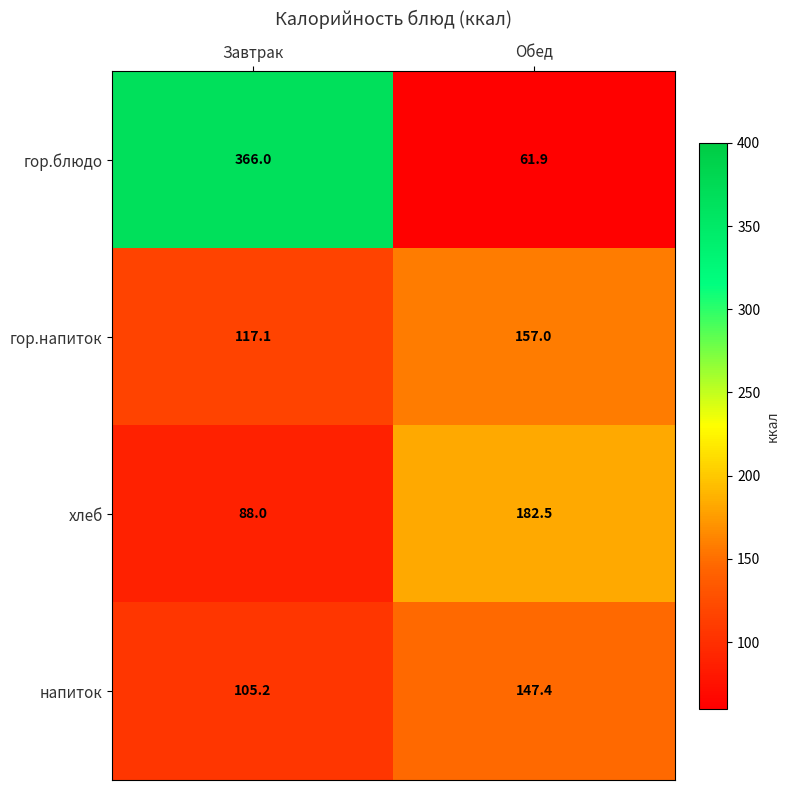

Reading right to left, what are all the values shown in this chart?

гор.блюдо: 61.9	366.0
гор.напиток: 157.0	117.1
хлеб: 182.5	88.0
напиток: 147.4	105.2